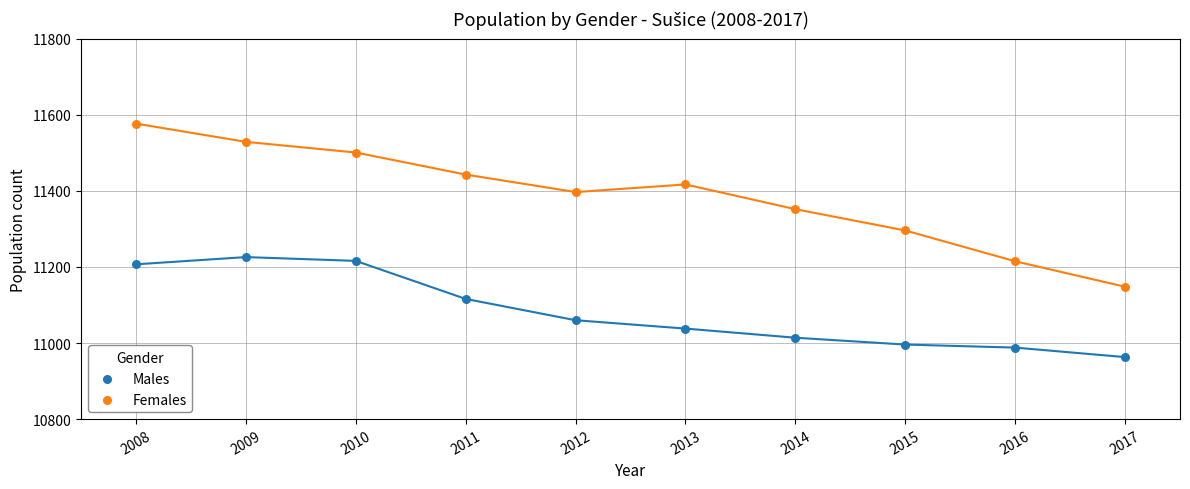

Which series contains the highest Y value?

Females